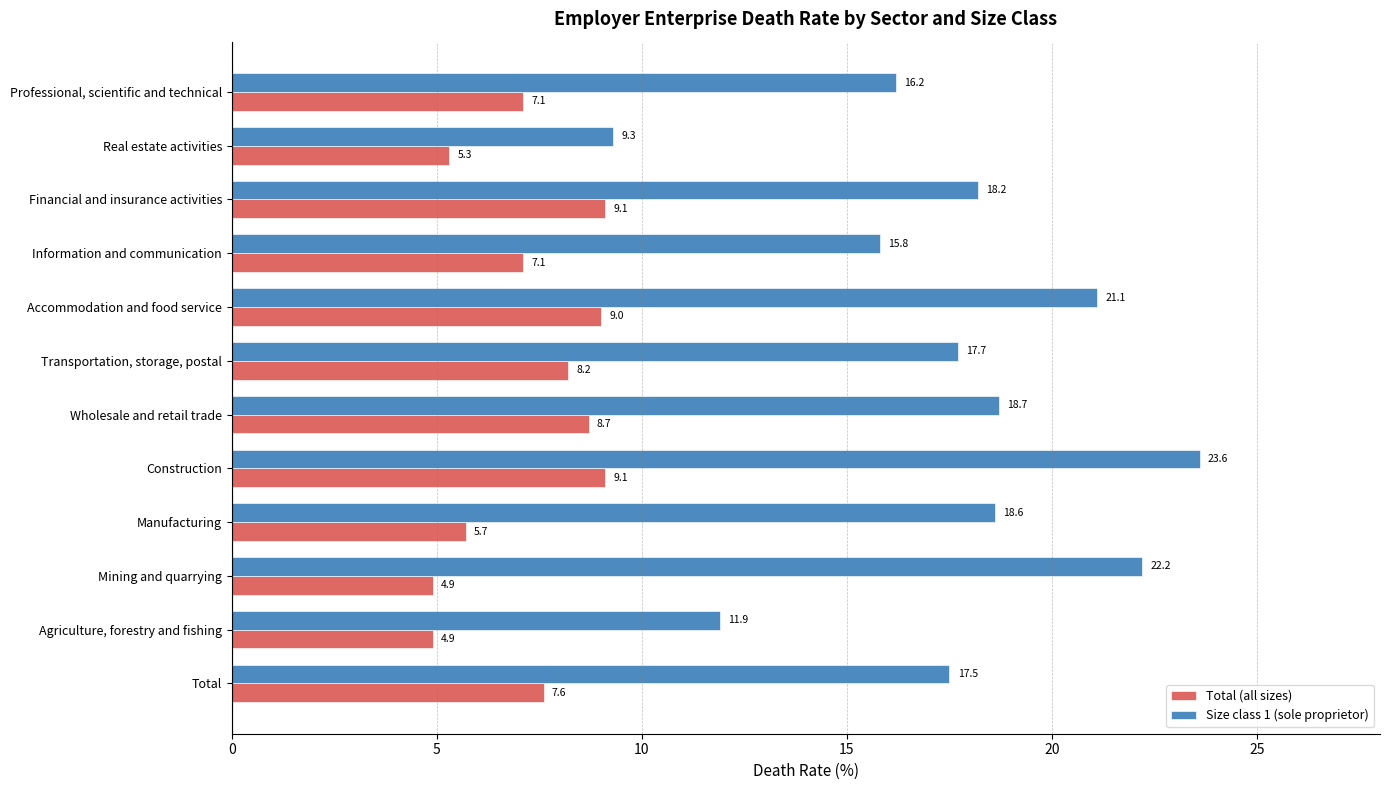

True or false: Size class 1 (sole proprietor) has a value of 17.7 at Transportation, storage, postal.

True